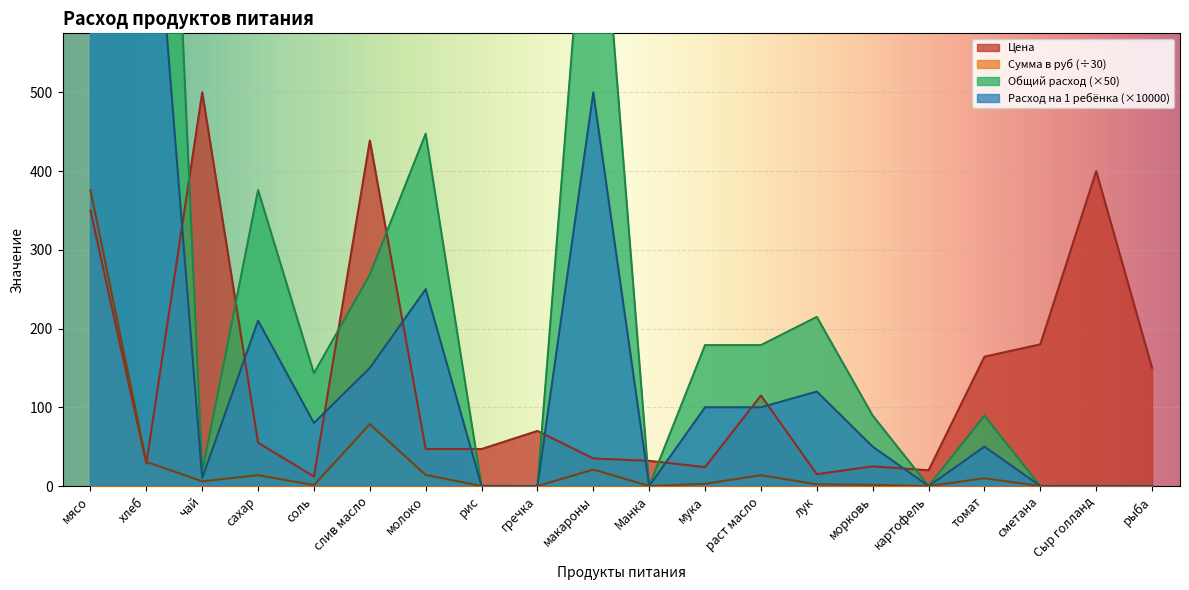

True or false: Сумма в руб and Общий расход cross at least once.

False